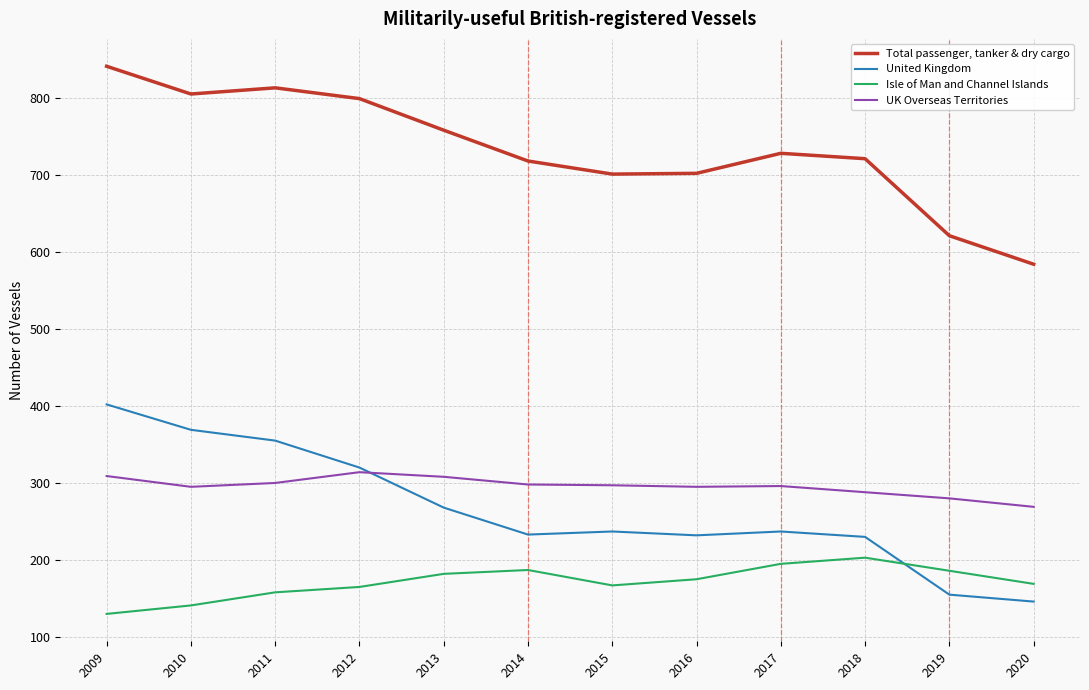

True or false: UK Overseas Territories and Total passenger, tanker & dry cargo intersect in this chart.

False